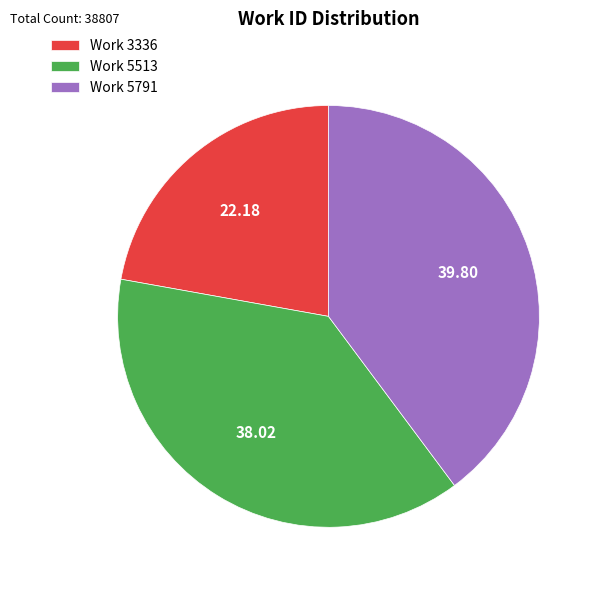

Does any single category account for the majority?

No